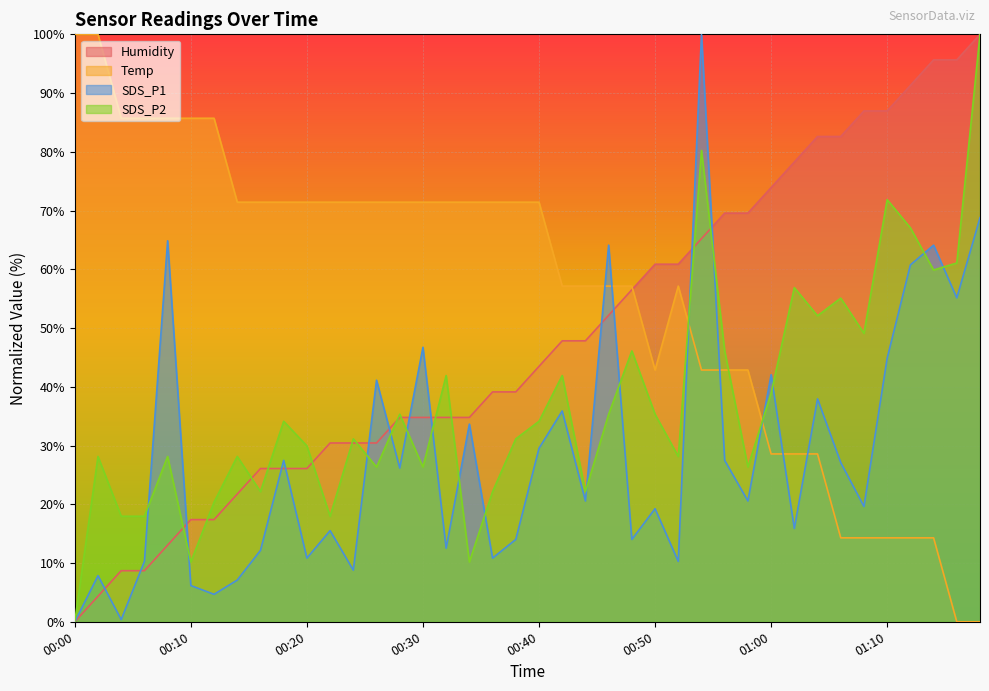

Which series has the largest total across all categories?

Temp